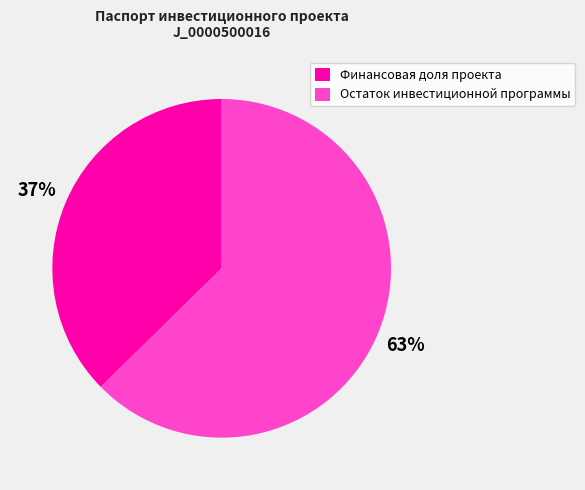

Is there any slice that represents more than half of the pie?

Yes